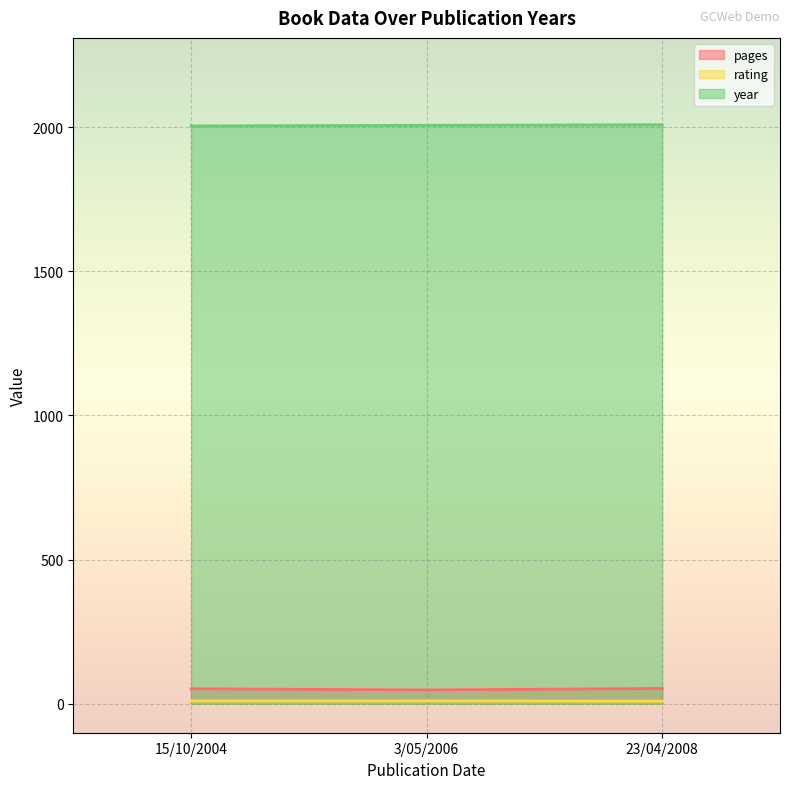

What is the difference between the maximum and minimum values in the rating series?

1